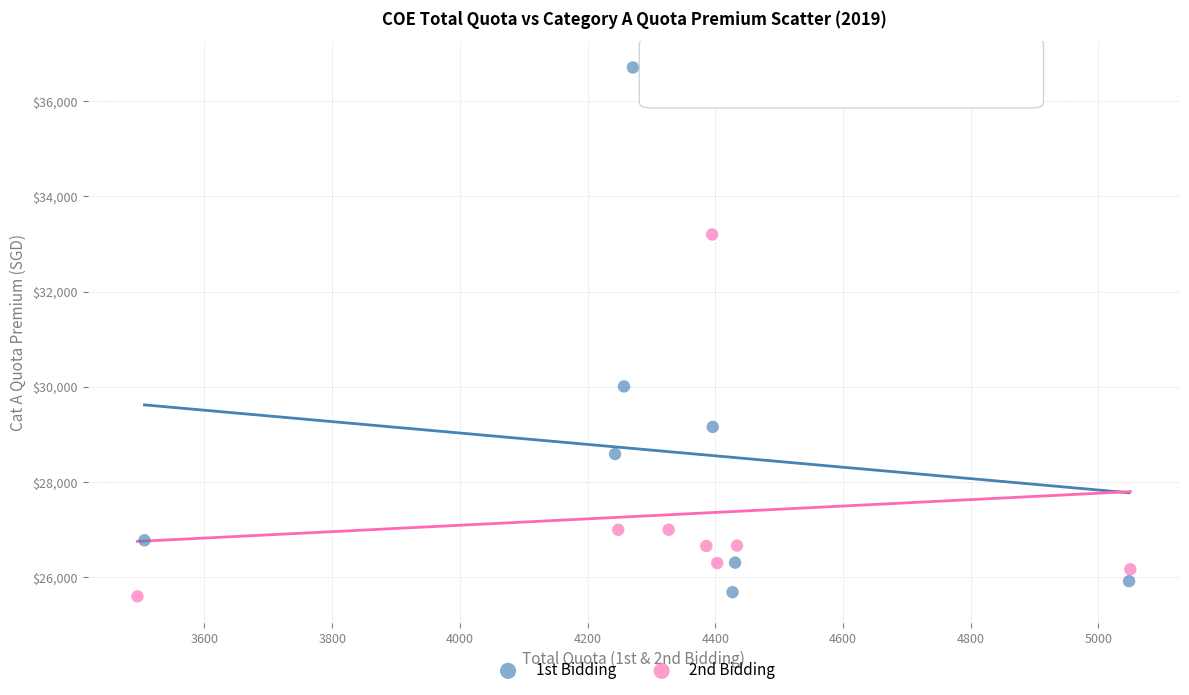

Which series has the largest Y range (max minus min)?

1st Bidding